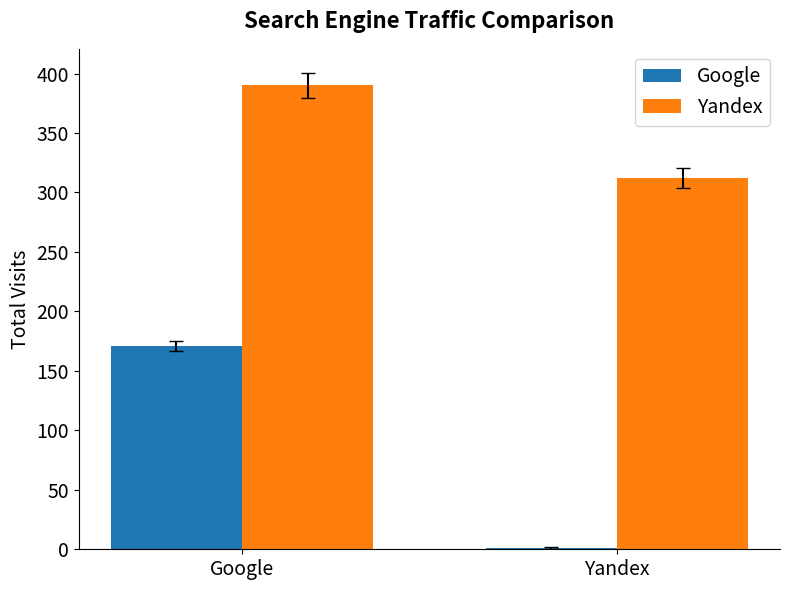

Between Google and Yandex, which series saw the biggest shift?

Google